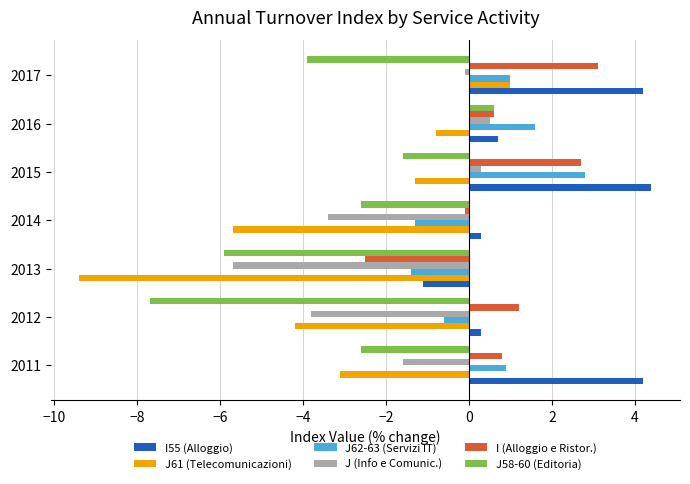

What is the average value of the I (Alloggio e Ristor.) series?

0.8